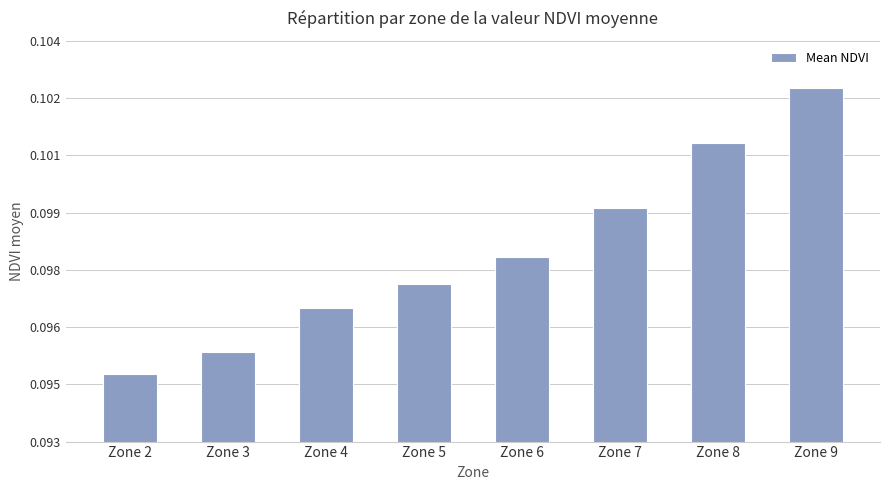

Are the bars grouped side by side (vs. stacked)?

No